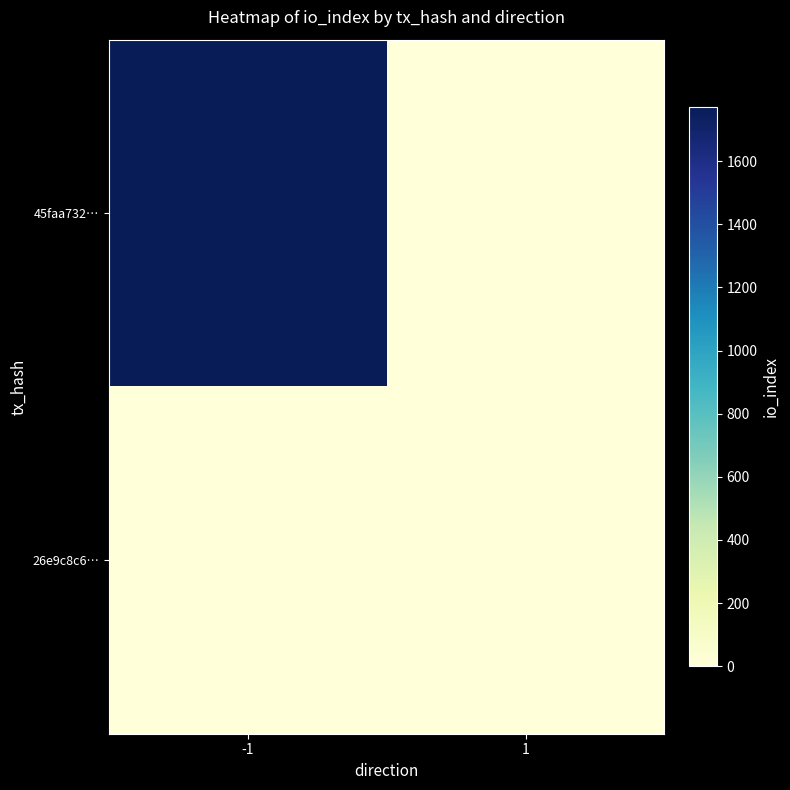

What is the total value across all series at -1?

1771